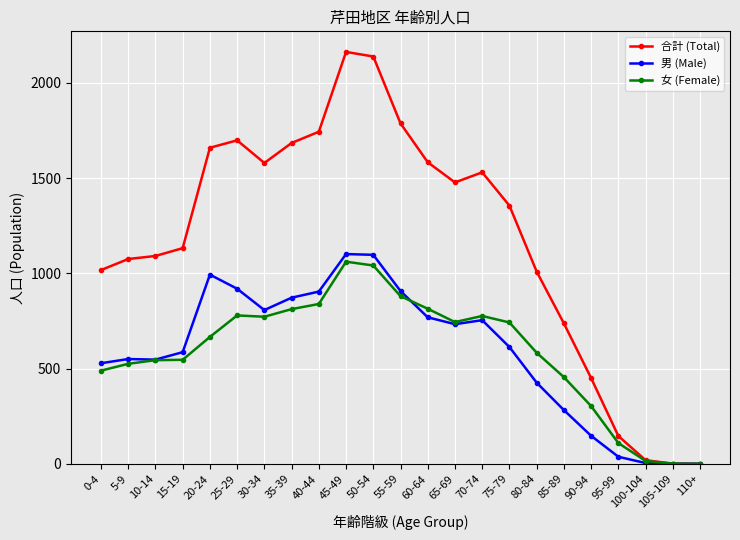

What is the difference between the 女 (Female) values at 65-69 and 60-64?

70